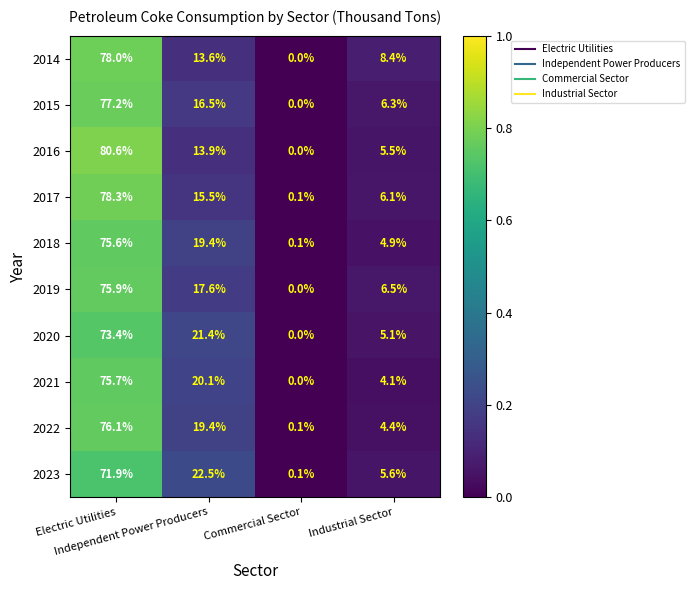

List the series in order of their peak value, lowest first.

2023, 2020, 2018, 2021, 2019, 2022, 2015, 2014, 2017, 2016